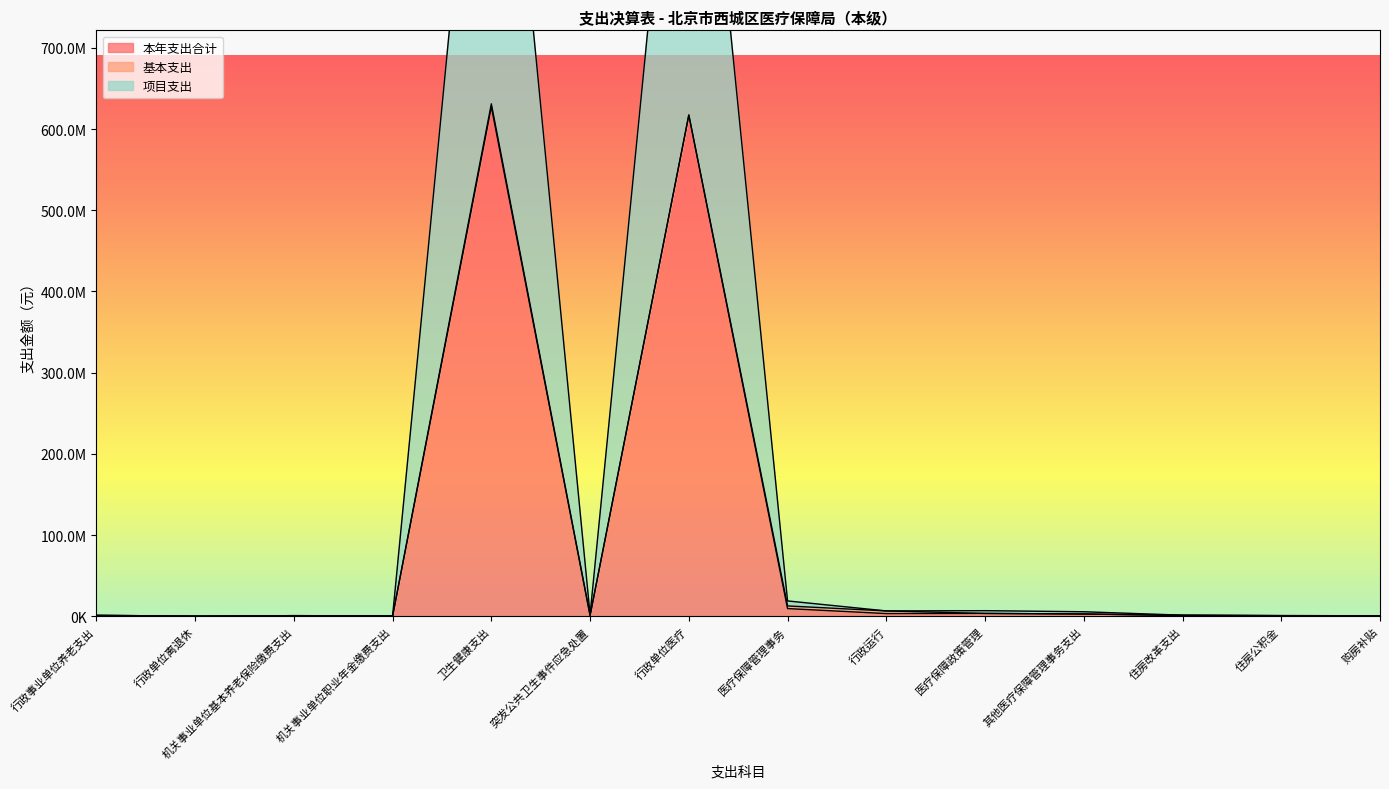

What is the average value of the 项目支出 series?

180965048.0